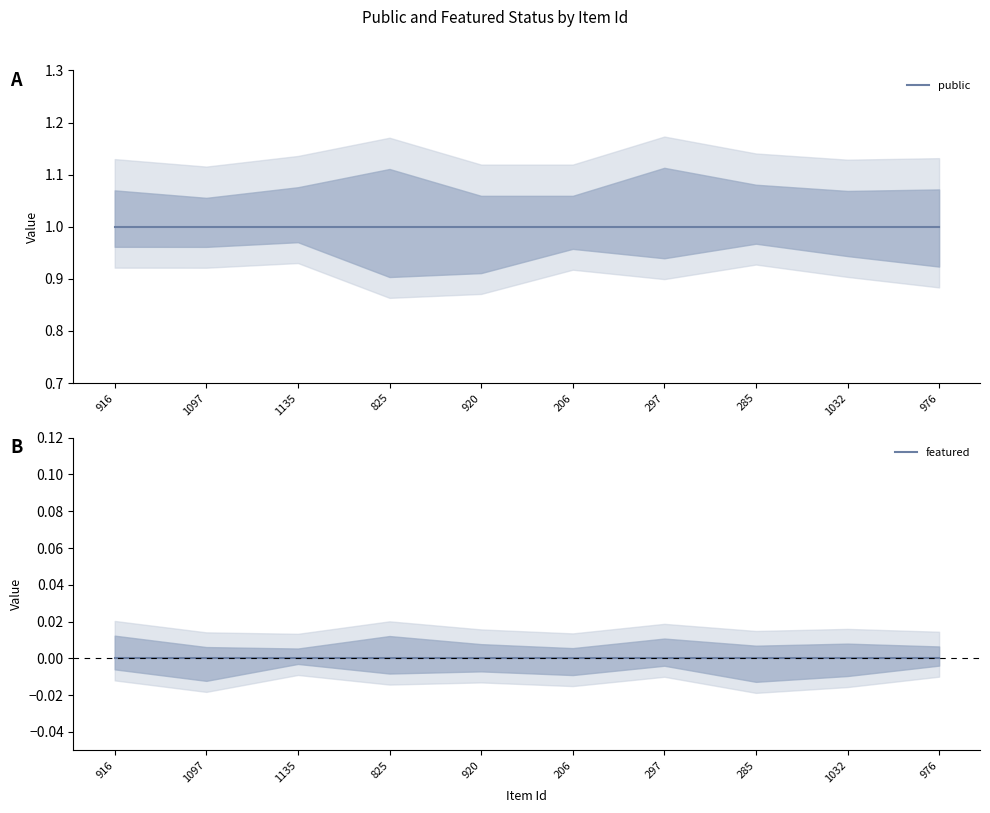

Which series has the largest total across all categories?

public